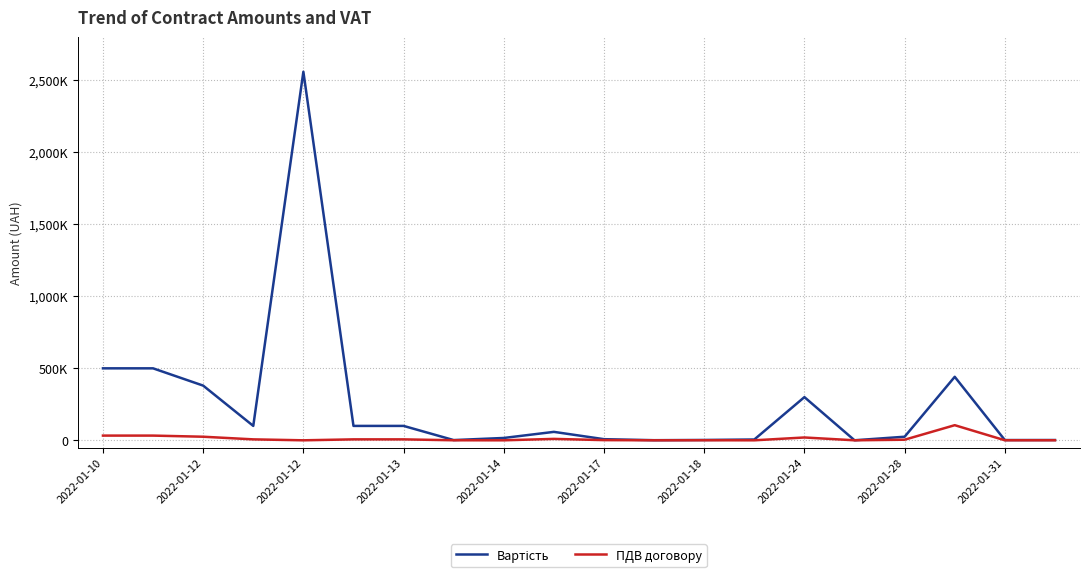

What is the value of the Вартість point at the 19th from the left?

1739.0